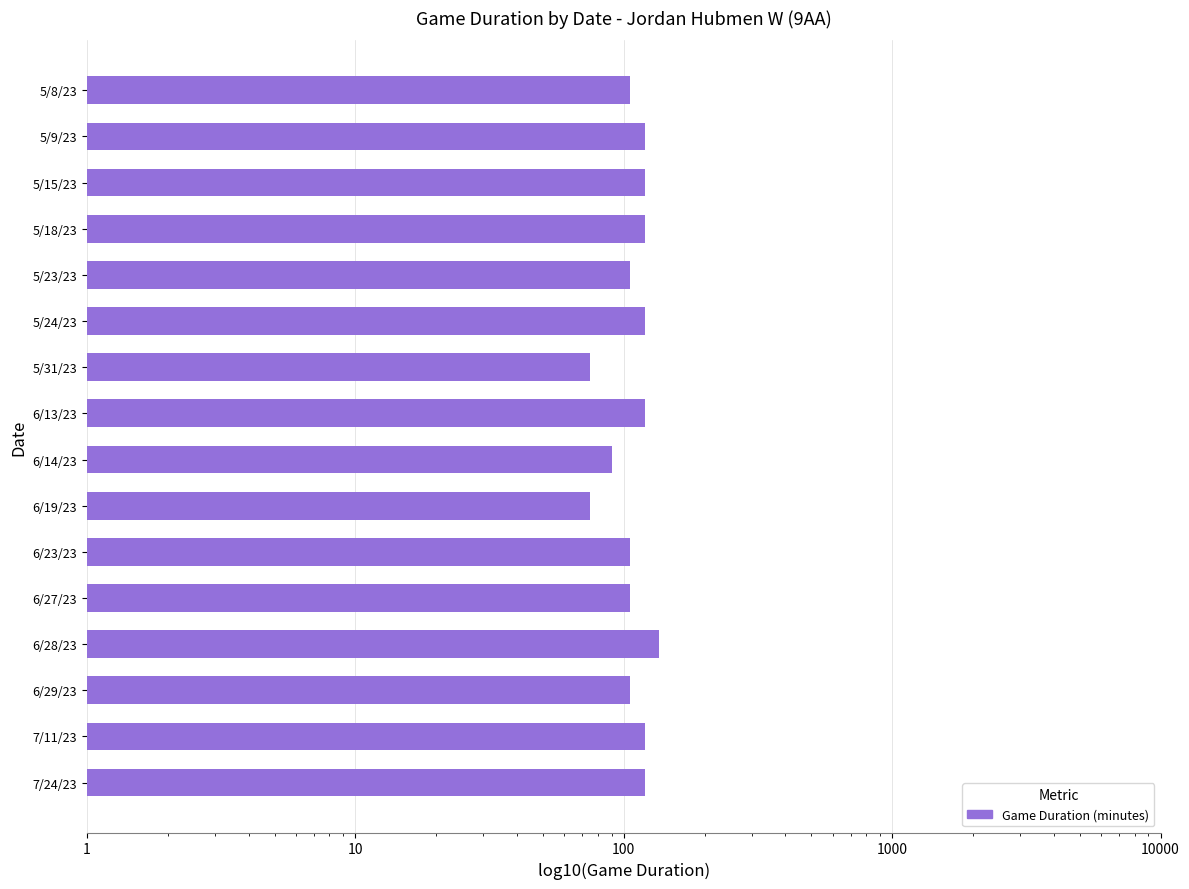

Read the value at 6/29/23, to the nearest 5.

105